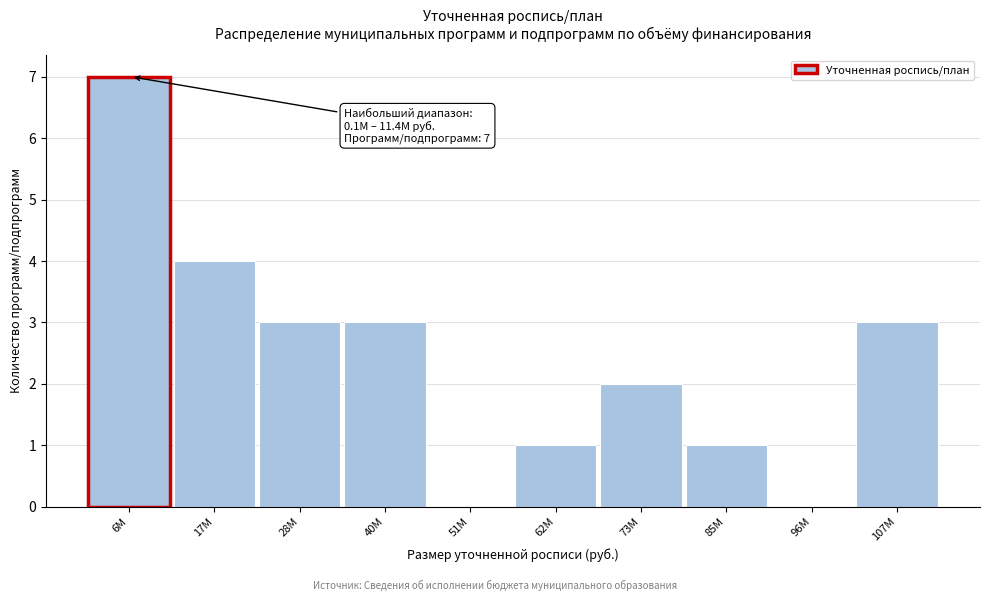

Reading left to right, extract all data points from this chart.

6M=7	17M=4	28M=3	40M=3	51M=0	62M=1	73M=2	85M=1	96M=0	107M=3